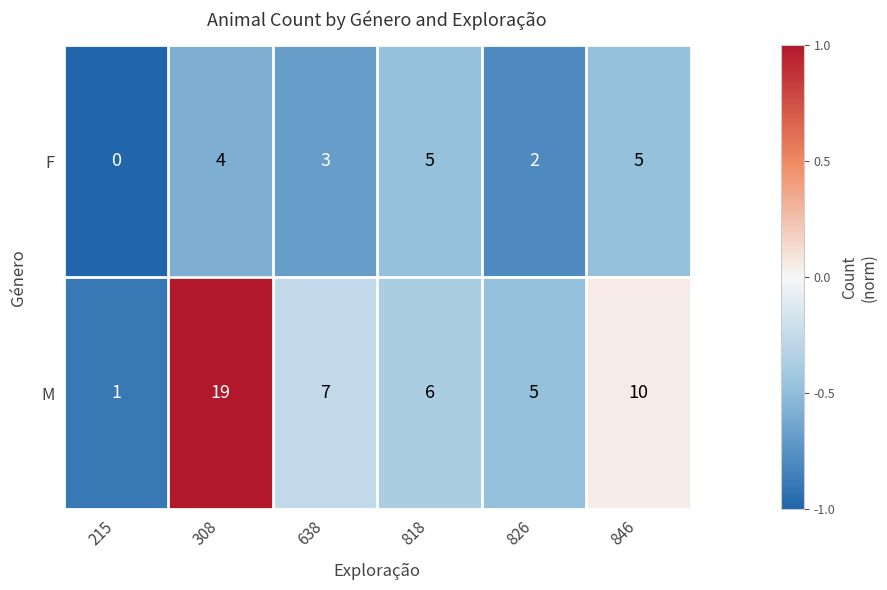

Is it true that F equals 5 at 818?

True